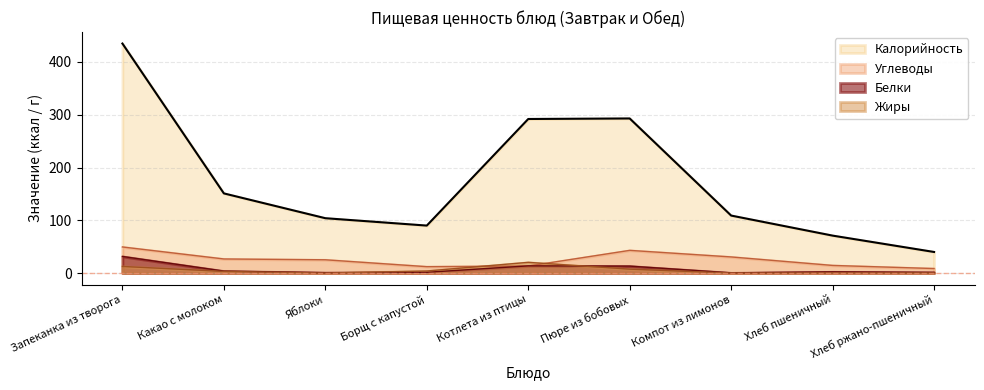

In Калорийность, how many points are higher than both neighbors (excluding endpoints)?

1